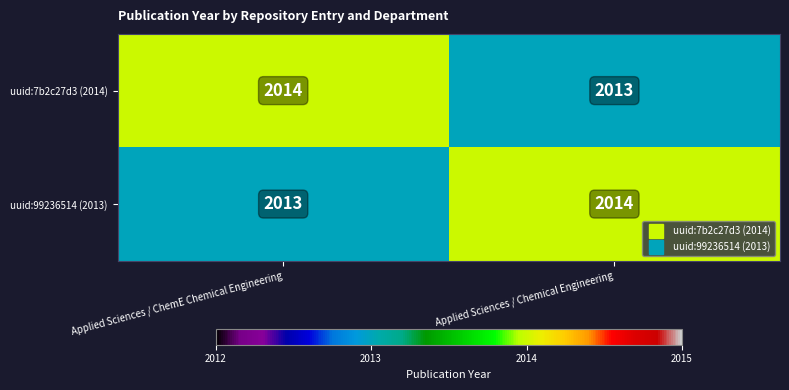

What is the sum of the uuid:99236514 (2013) values at Applied Sciences / ChemE Chemical Engineering and Applied Sciences / Chemical Engineering?

4027